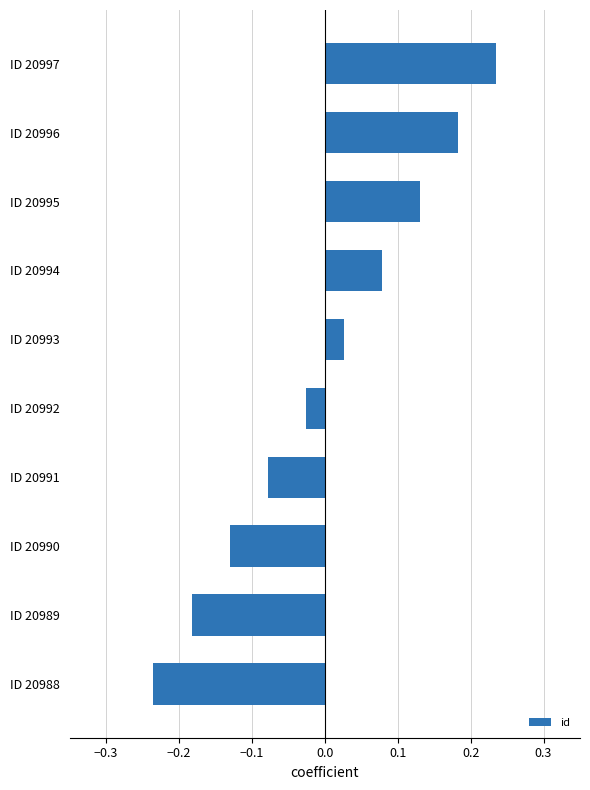

The value at ID 20989 is -0.1. True or false?

False